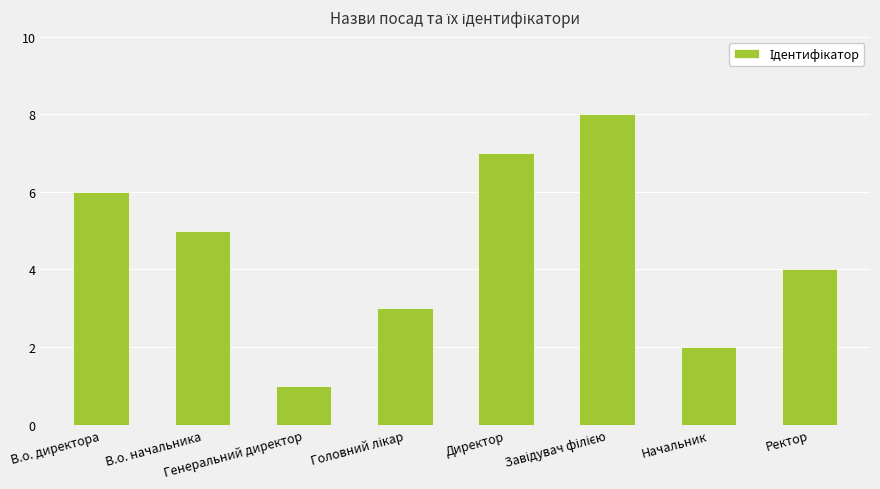

How many data points does each series have?

8